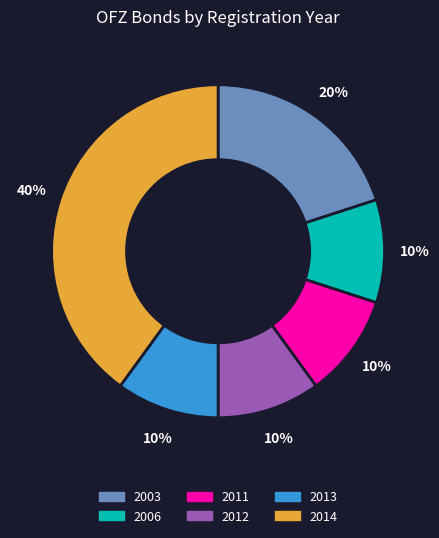

The 2006 slice represents 10% of the pie. True or false?

True